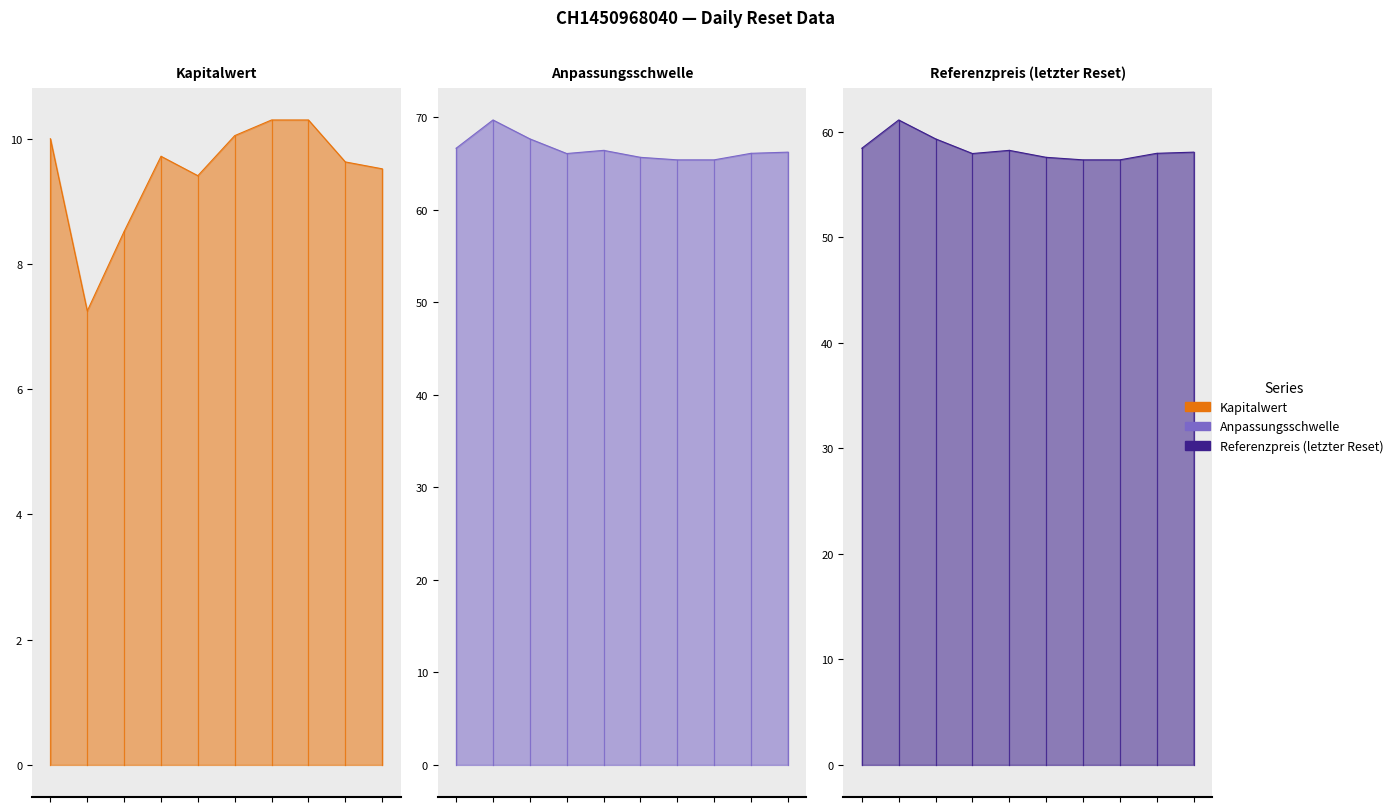

What are all the series names shown in the legend?

Kapitalwert, Anpassungsschwelle, Referenzpreis (letzter Reset)